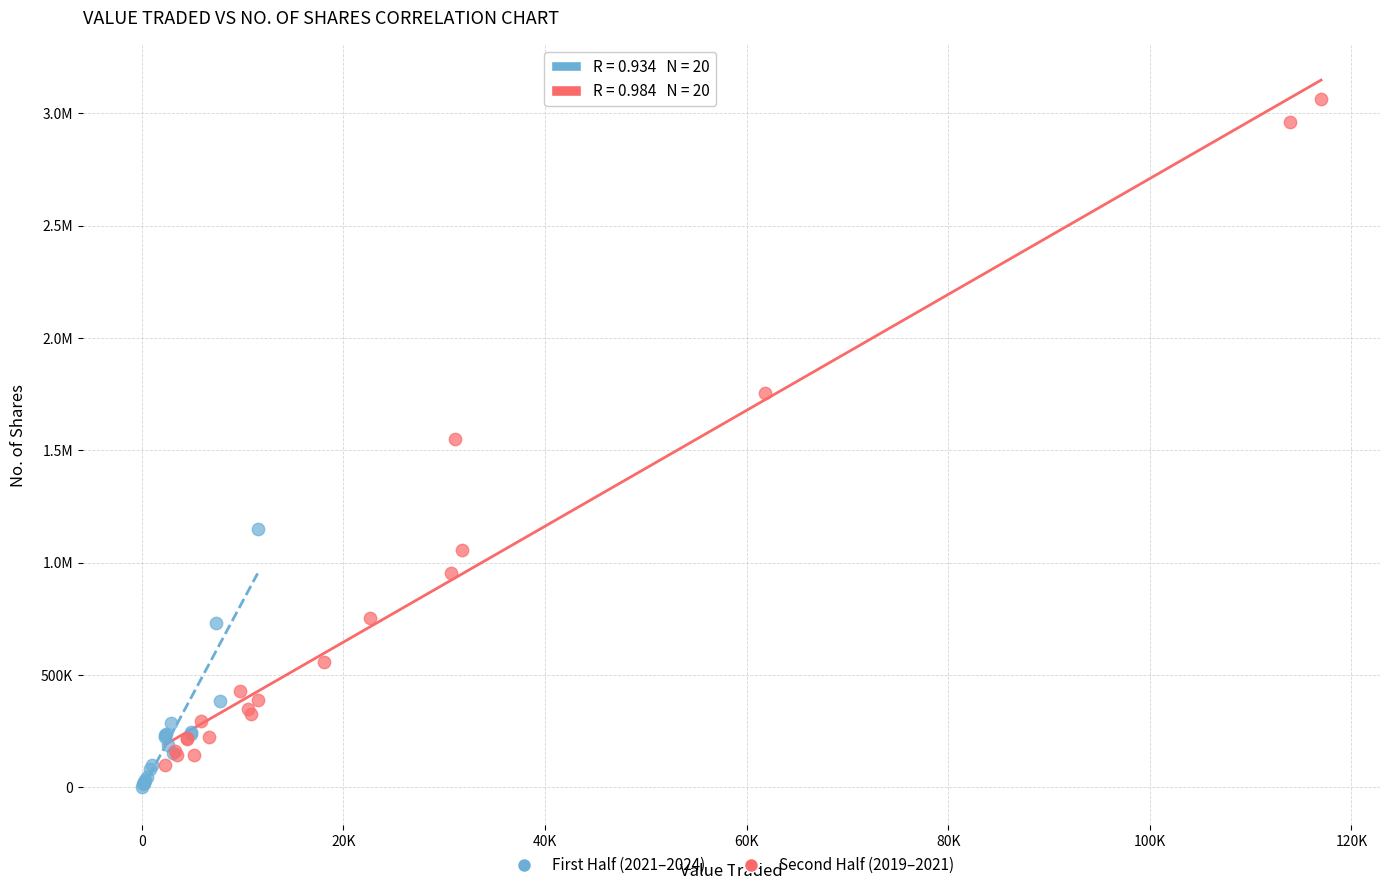

What are all the series names shown in the legend?

First Half (2021–2024), Second Half (2019–2021)